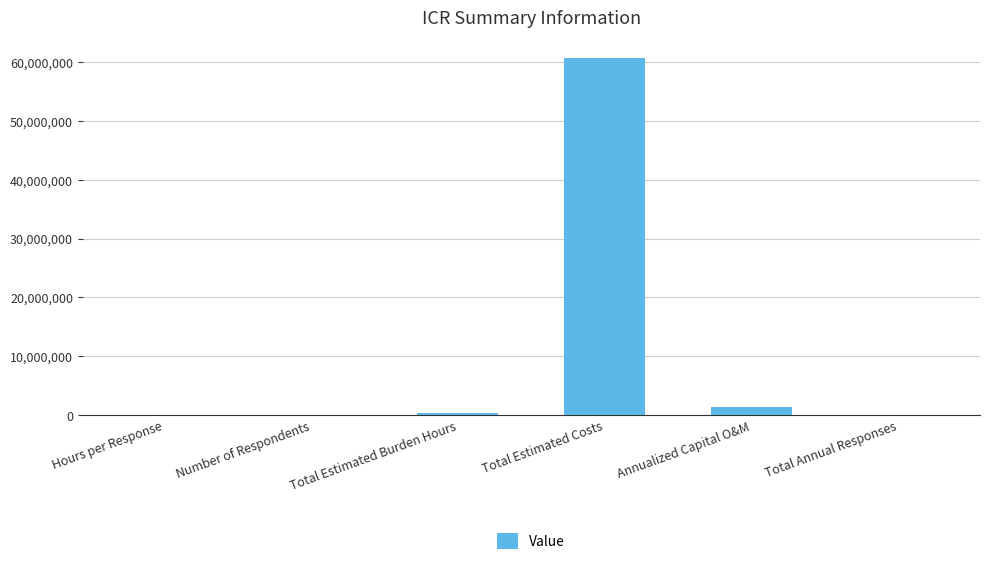

What is the sum of all values?

62454997.6